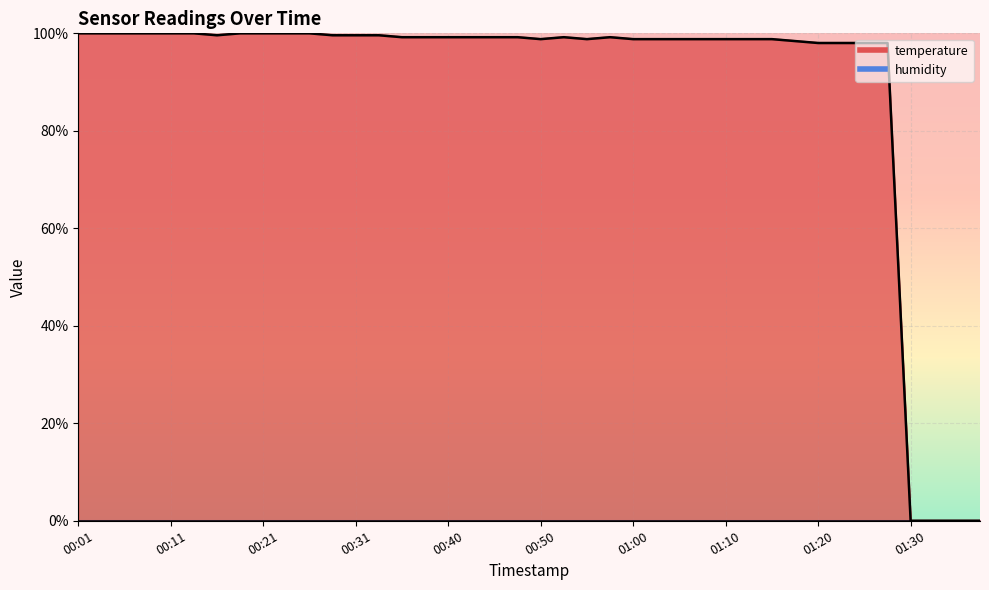

Which has a higher value, 00:21 or 01:10?

00:21